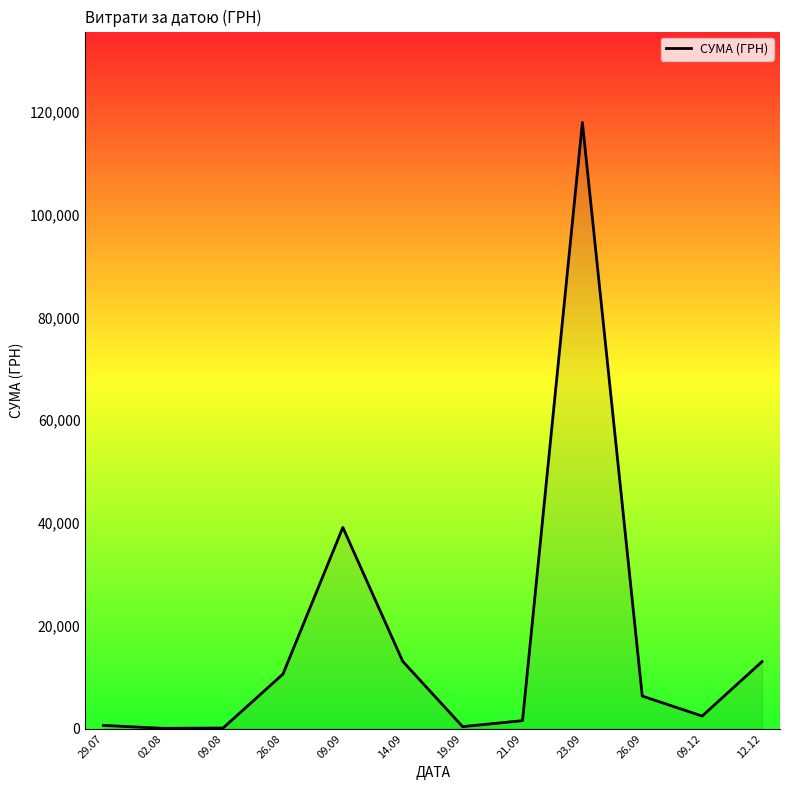

True or false: the data has more than 0 interior local peaks.

True